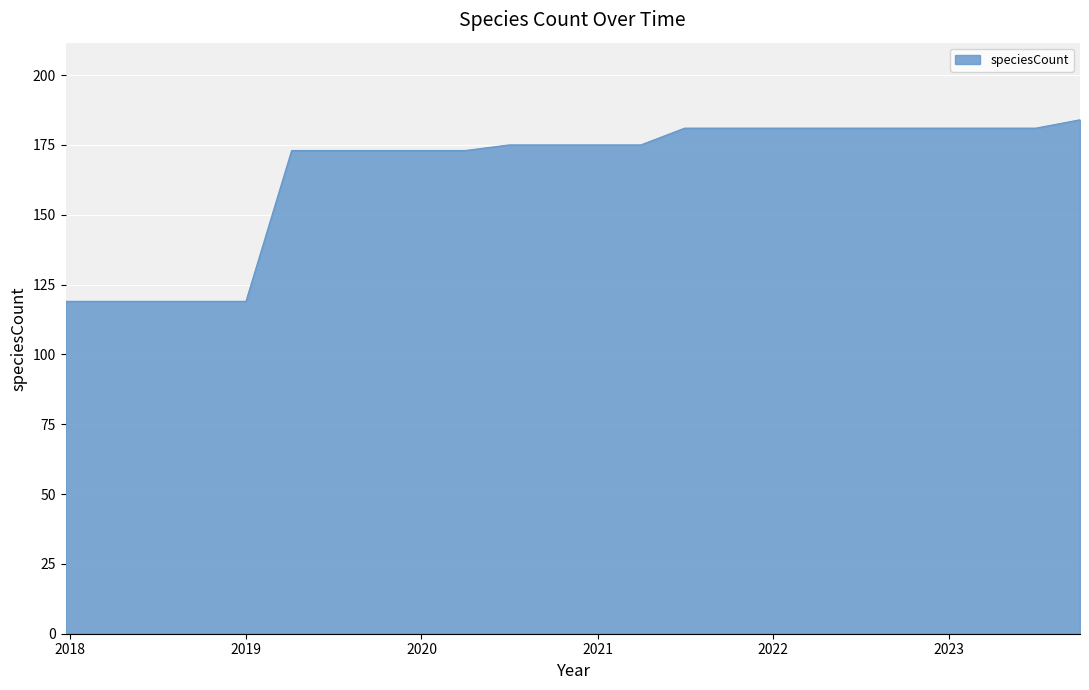

What is the greatest value displayed?

184